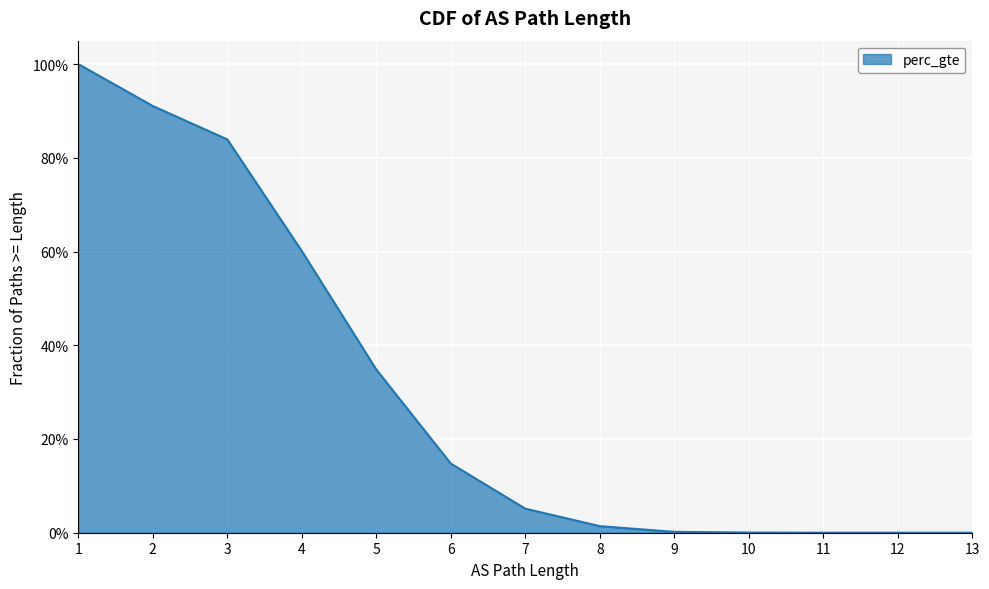

Does the chart display data point markers on the line(s)?

No